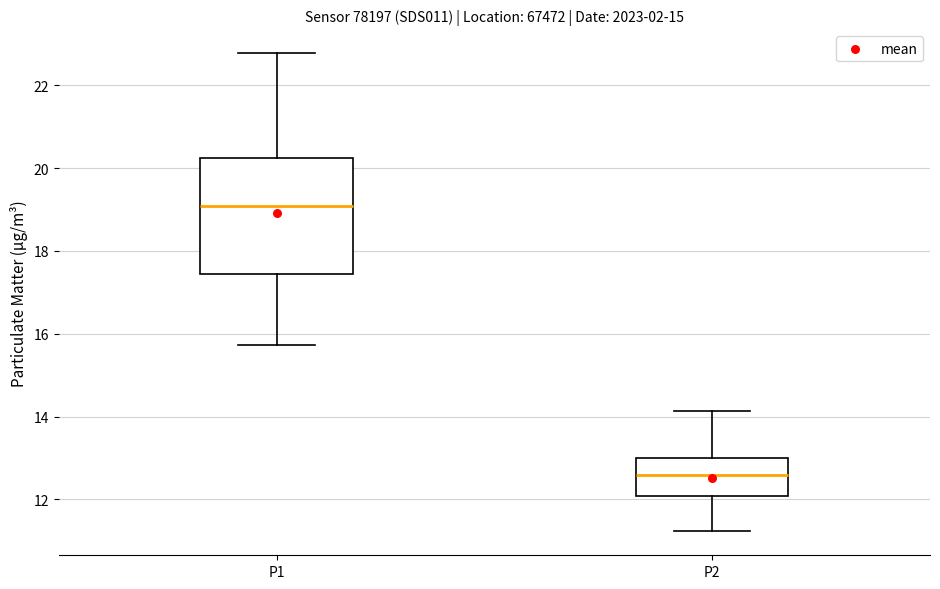

Where does the upper whisker of the box for P1 end on the y-axis? The values are not printed on the chart, so give them approximately, as read against the axis.

22.8